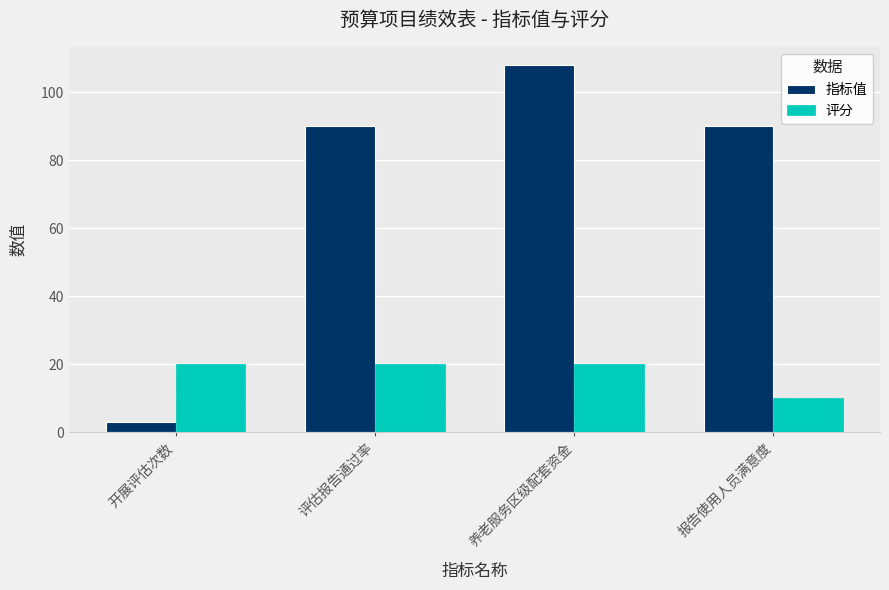

What value does the 评分 series have at 开展评估次数, to the nearest 5?

20